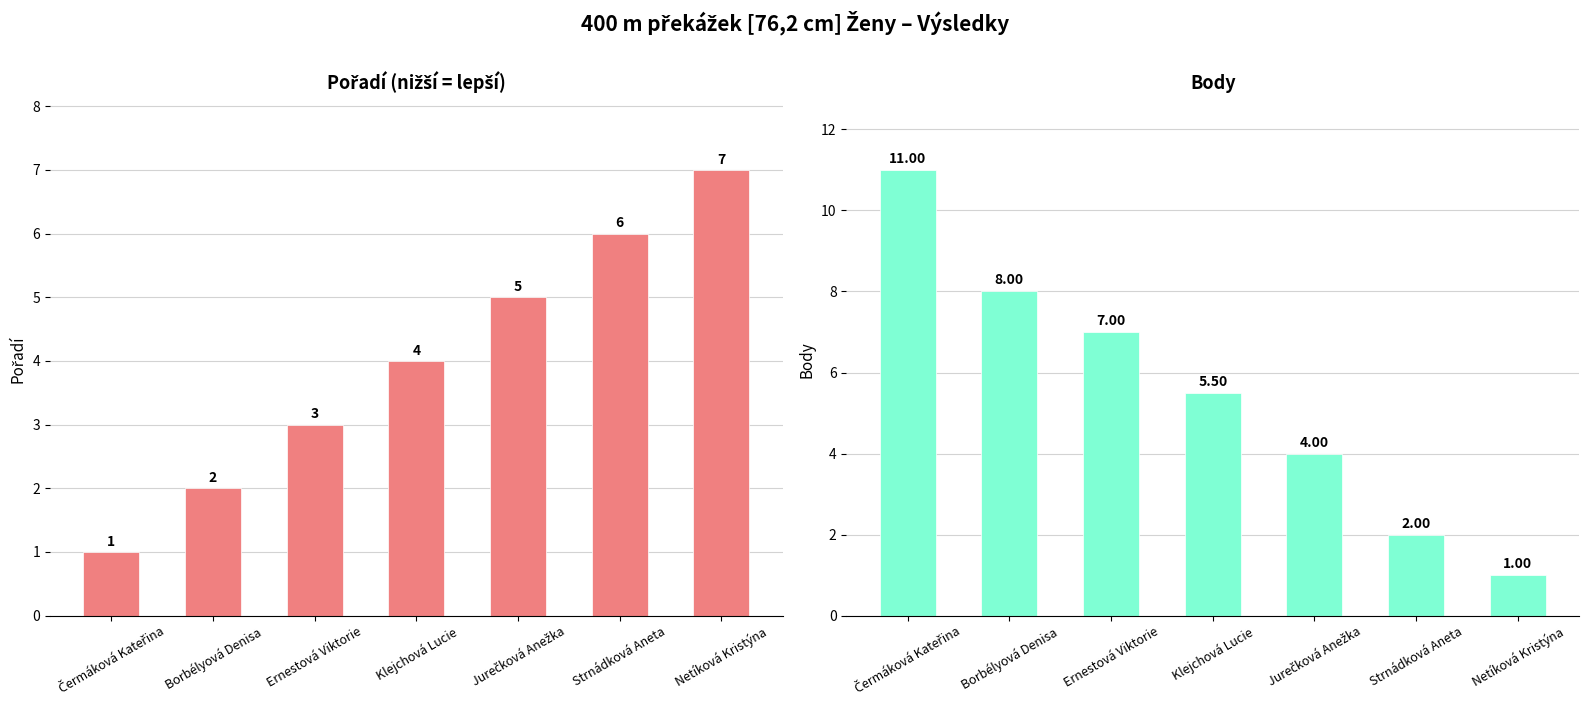

What is the smallest value displayed?

1.0